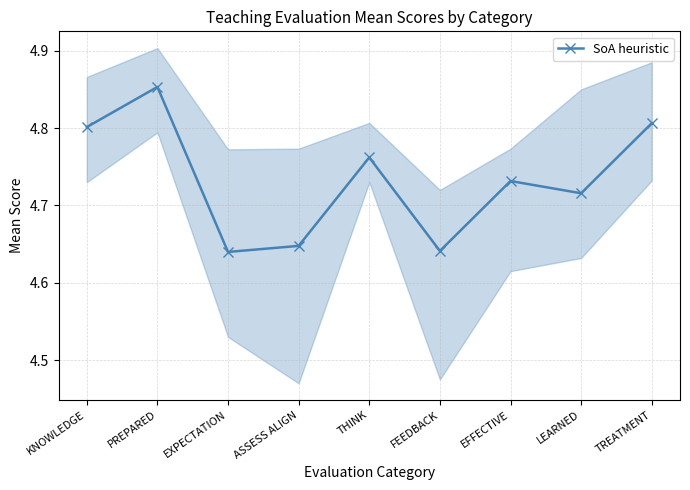

Reading left to right, extract all data points from this chart.

4.8	4.9	4.6	4.6	4.8	4.6	4.7	4.7	4.8